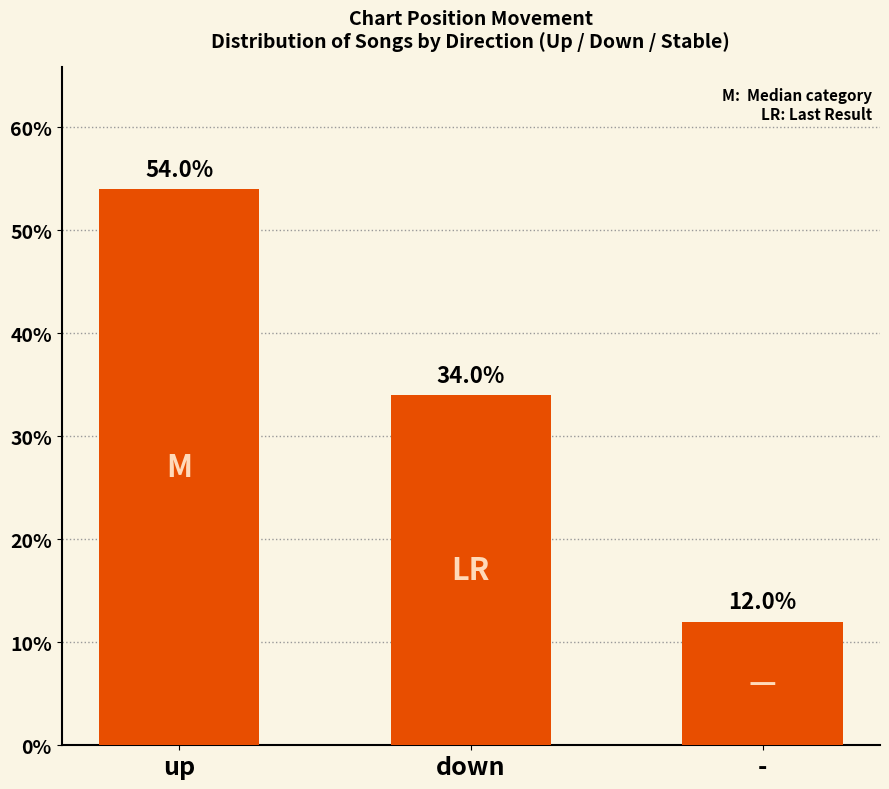

How many data points does each series have?

3